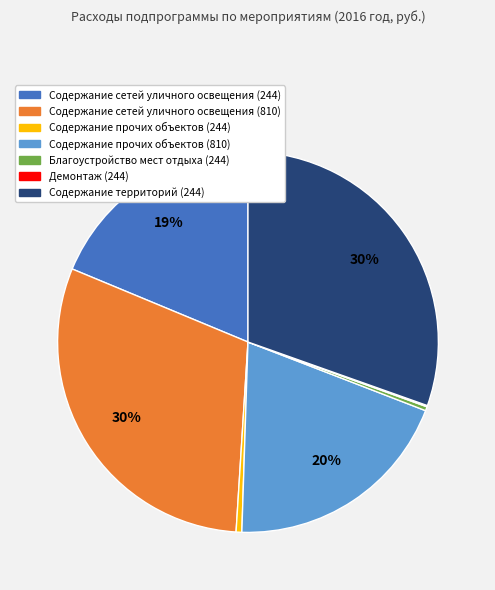

Does any single category account for the majority?

No